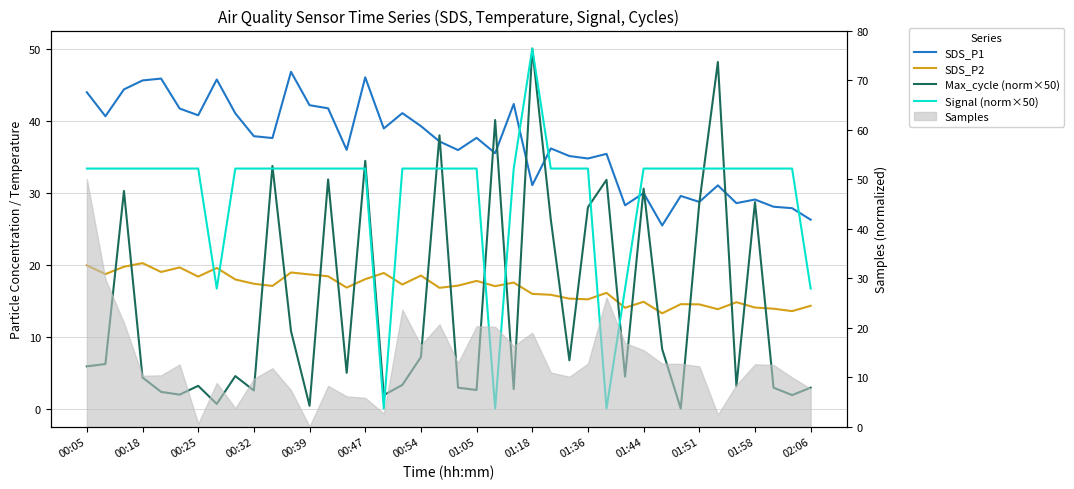

In SDS_P2, how many points are lower than both neighbors (excluding endpoints)?

13